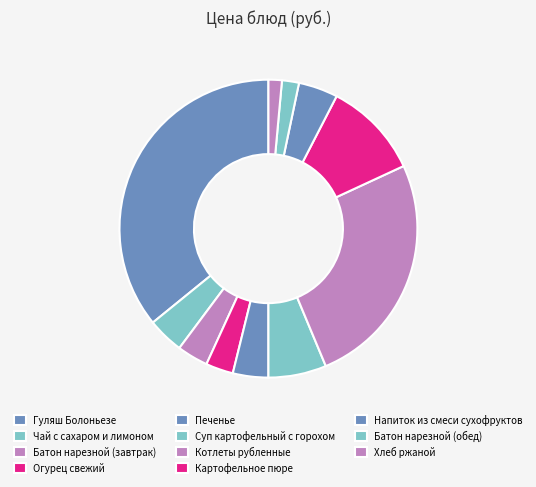

To the nearest percent, what portion does Картофельное пюре represent?

11%